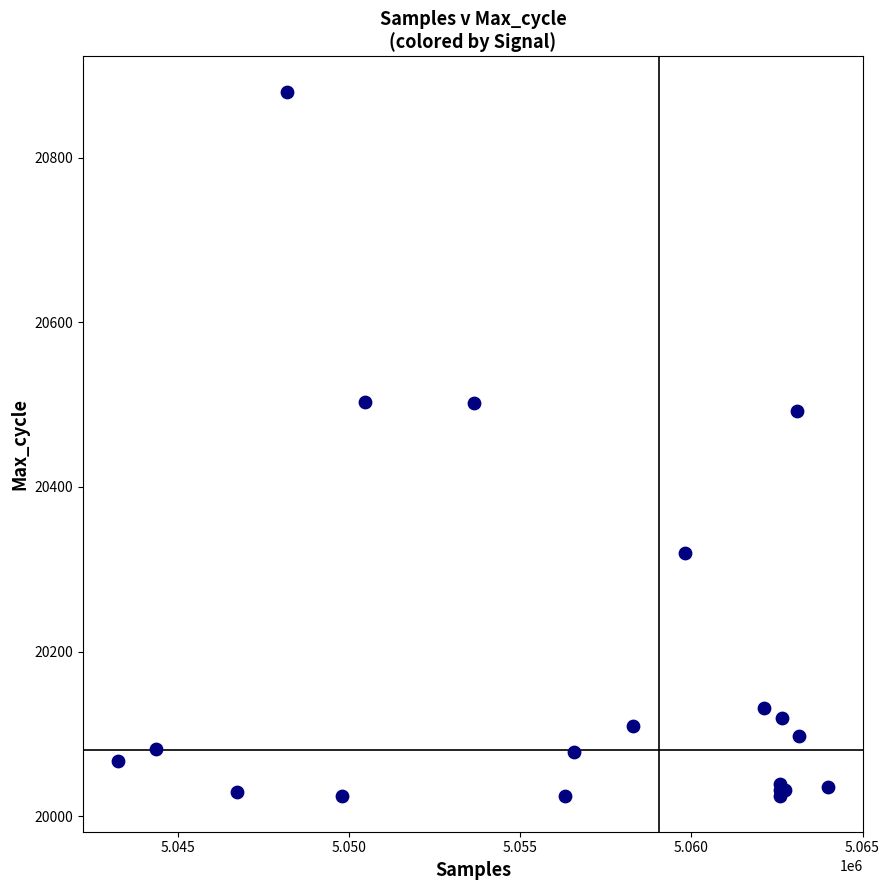

What Y value in the scatter plot is closest to 20452?

20492